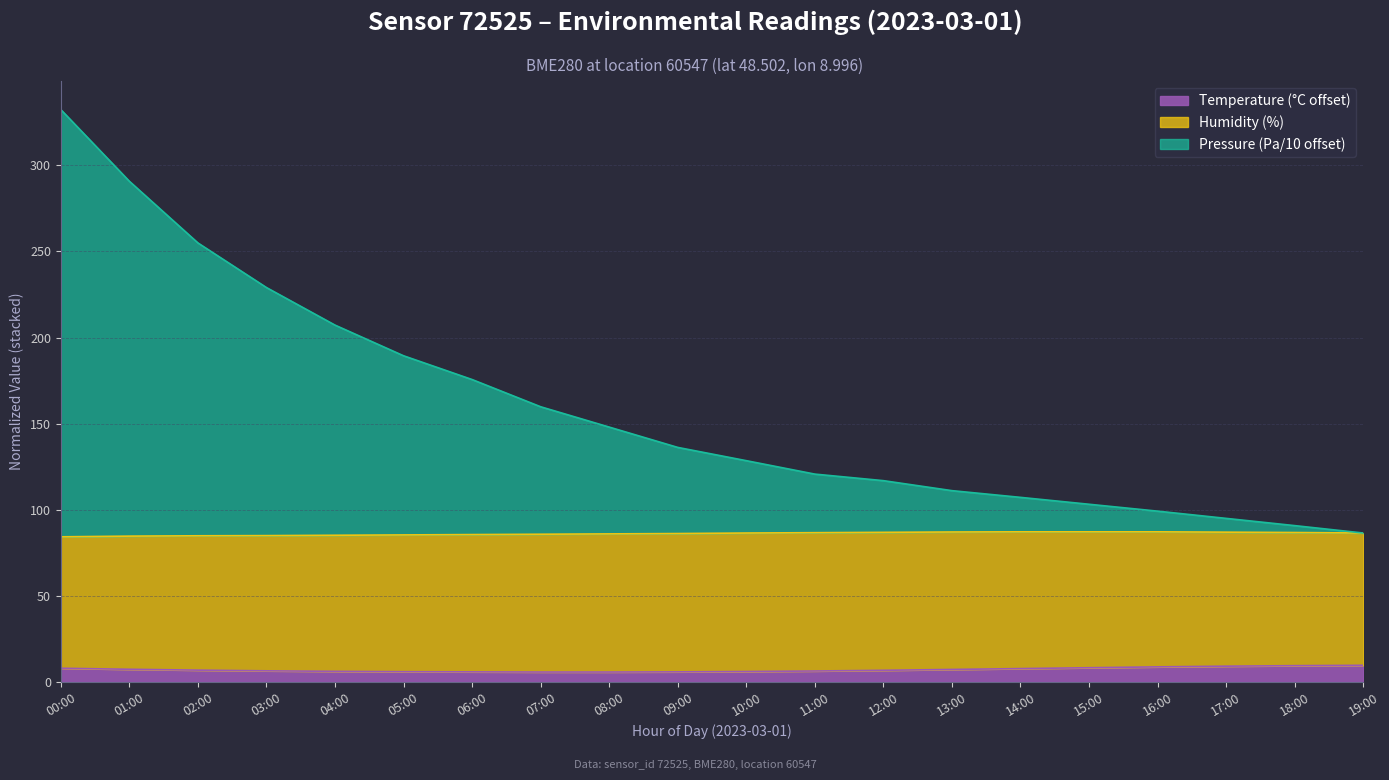

The temperature series shows 6.1 at 10:00. True or false?

True